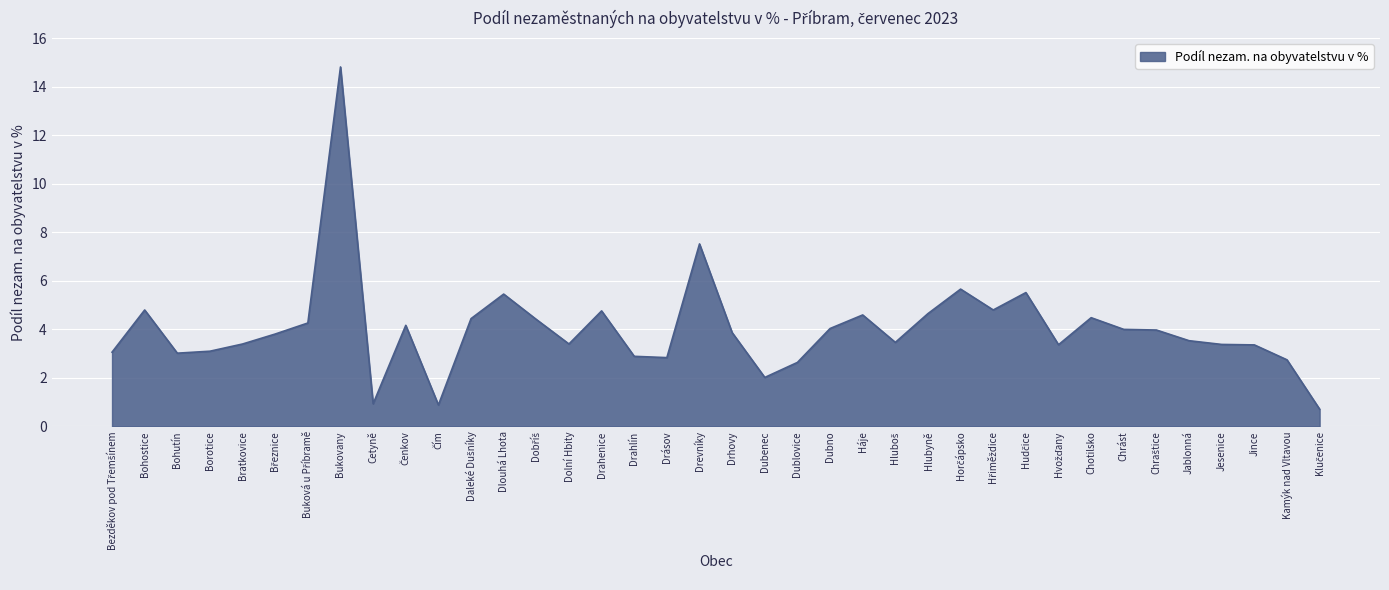

Approximately how many times larger is the value at Drevníky compared to Chotilsko?

1.7